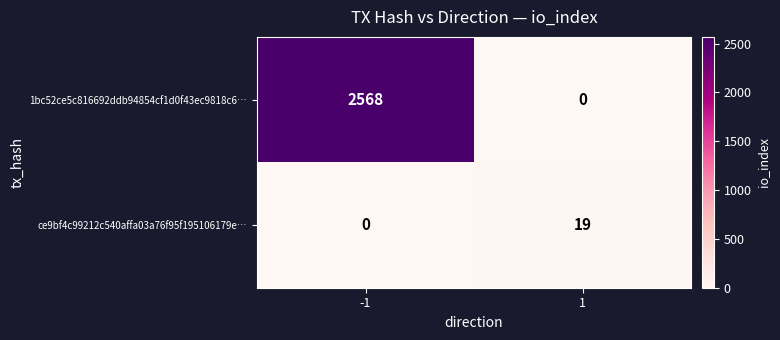

At how many categories does at least one series exceed 2391?

1